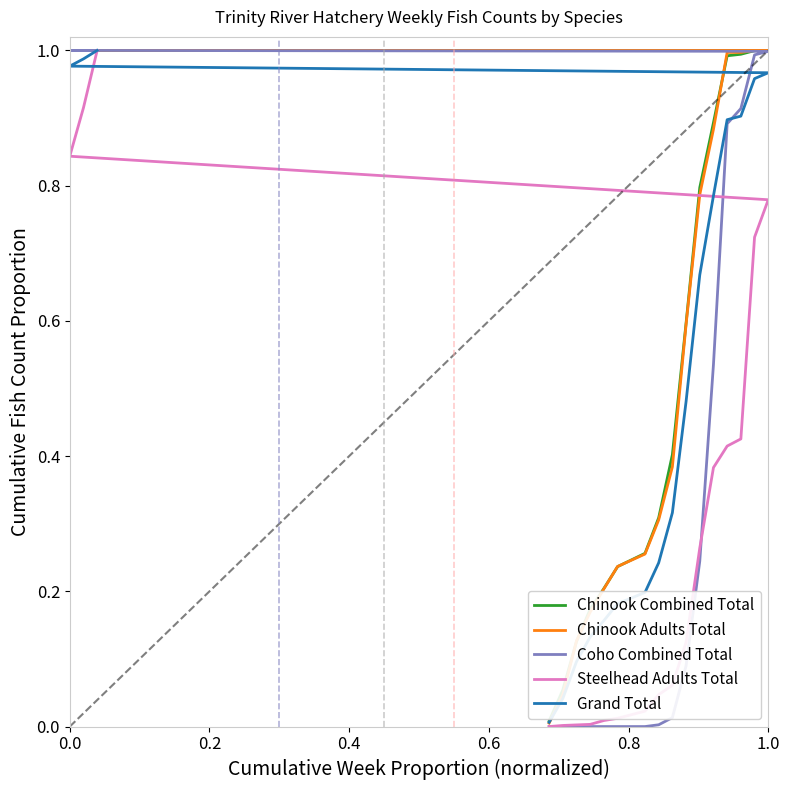

True or false: Chinook Combined Total and Steelhead Adults Total intersect in this chart.

False